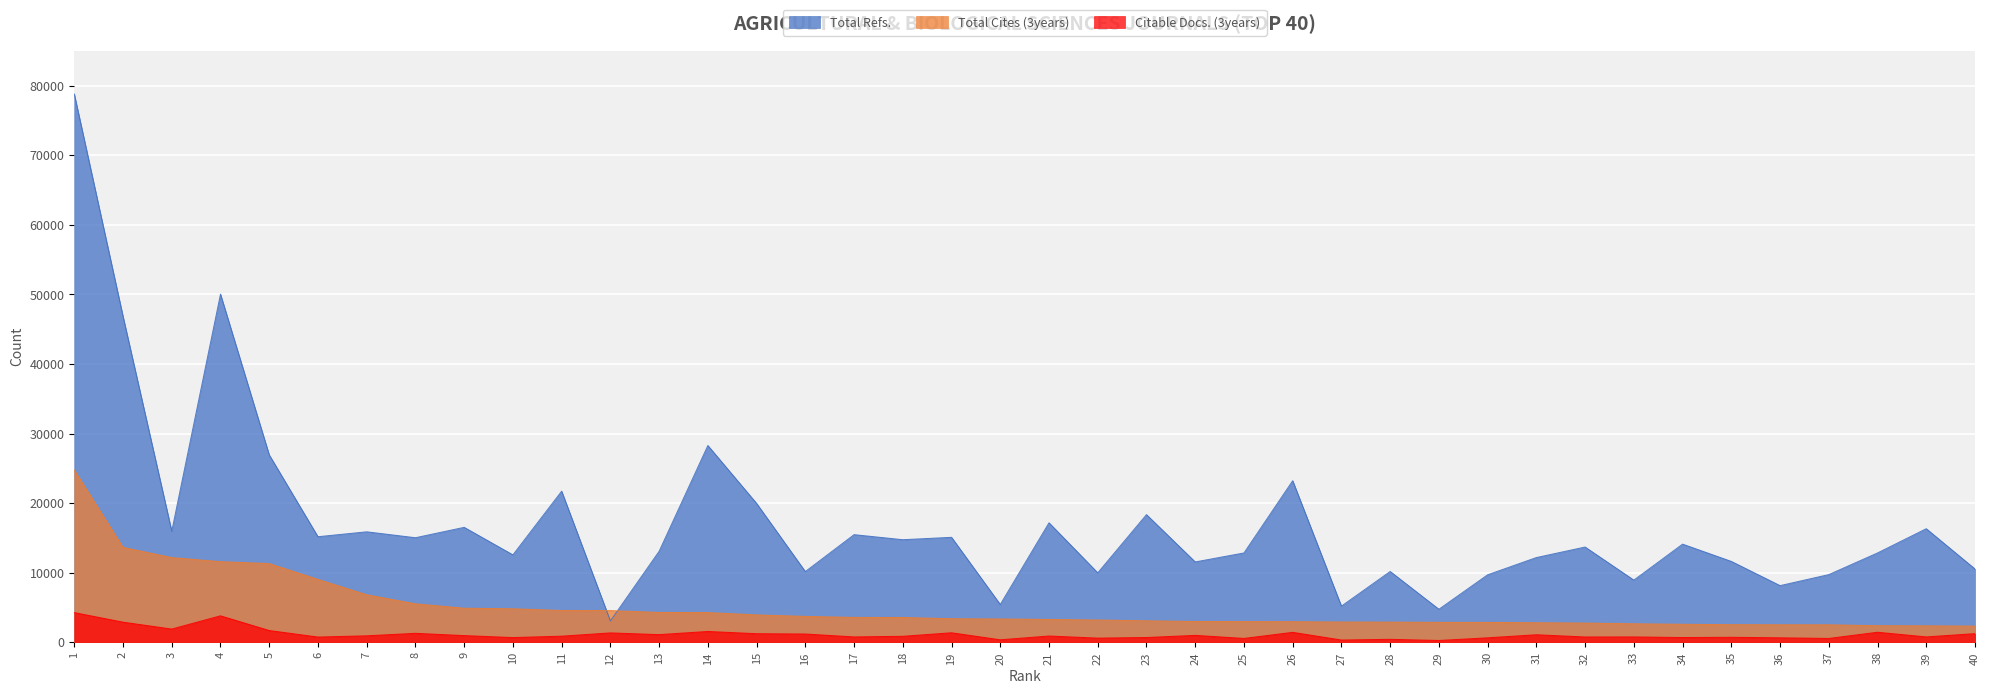

What is the spread (max minus min) of values at 27?

4874